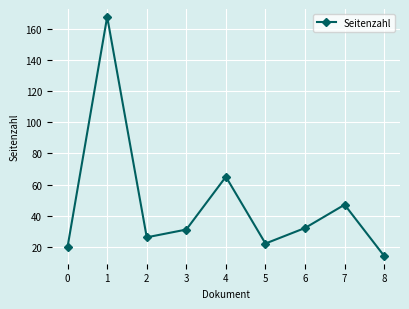

Is this an area chart (filled region under the line)?

No